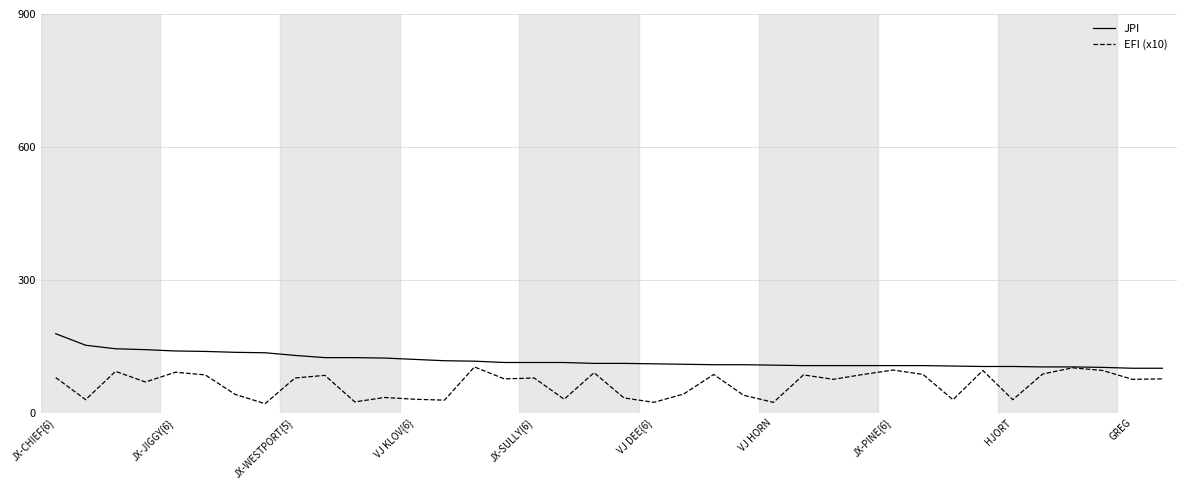

What is the minimum value shown in the chart?

20